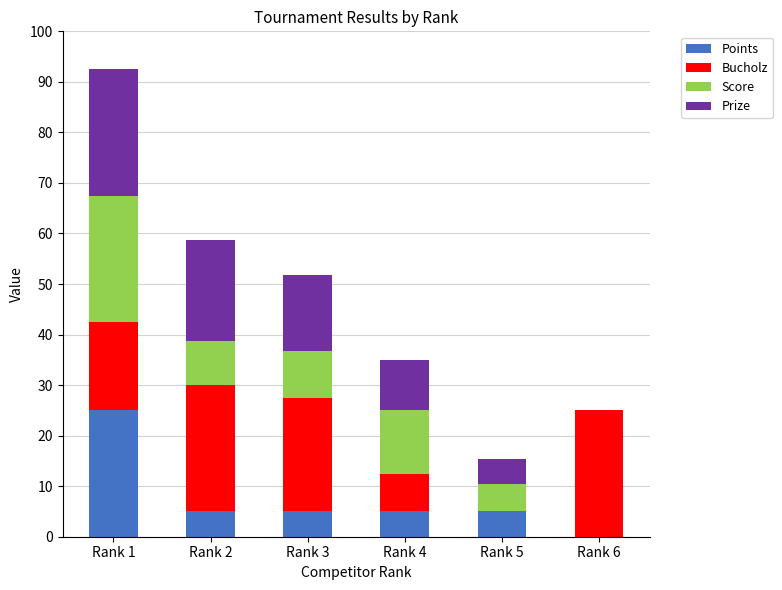

What is the highest value of the Points series?

25.0